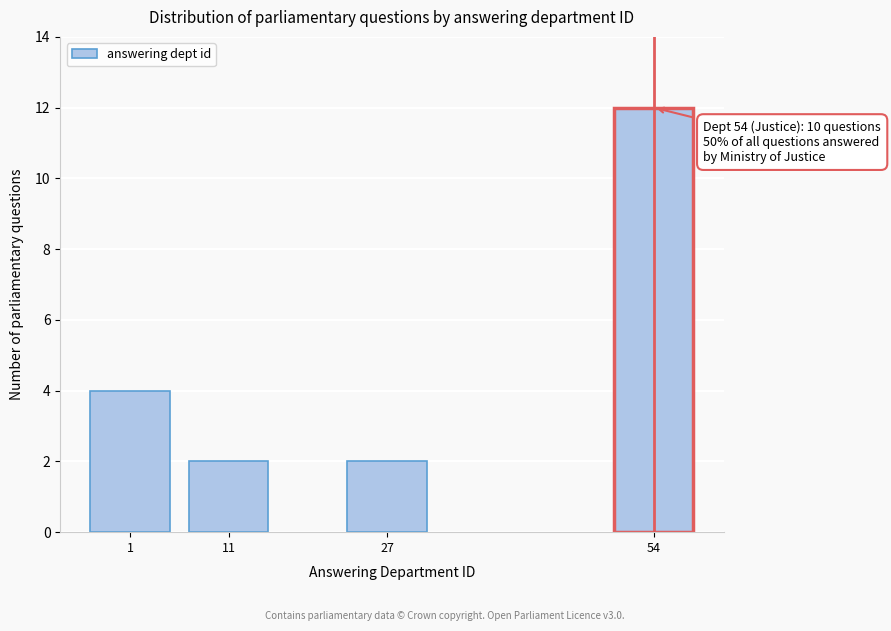

Reading right to left, transcribe all the data shown in this chart.

54=12	27=2	11=2	1=4